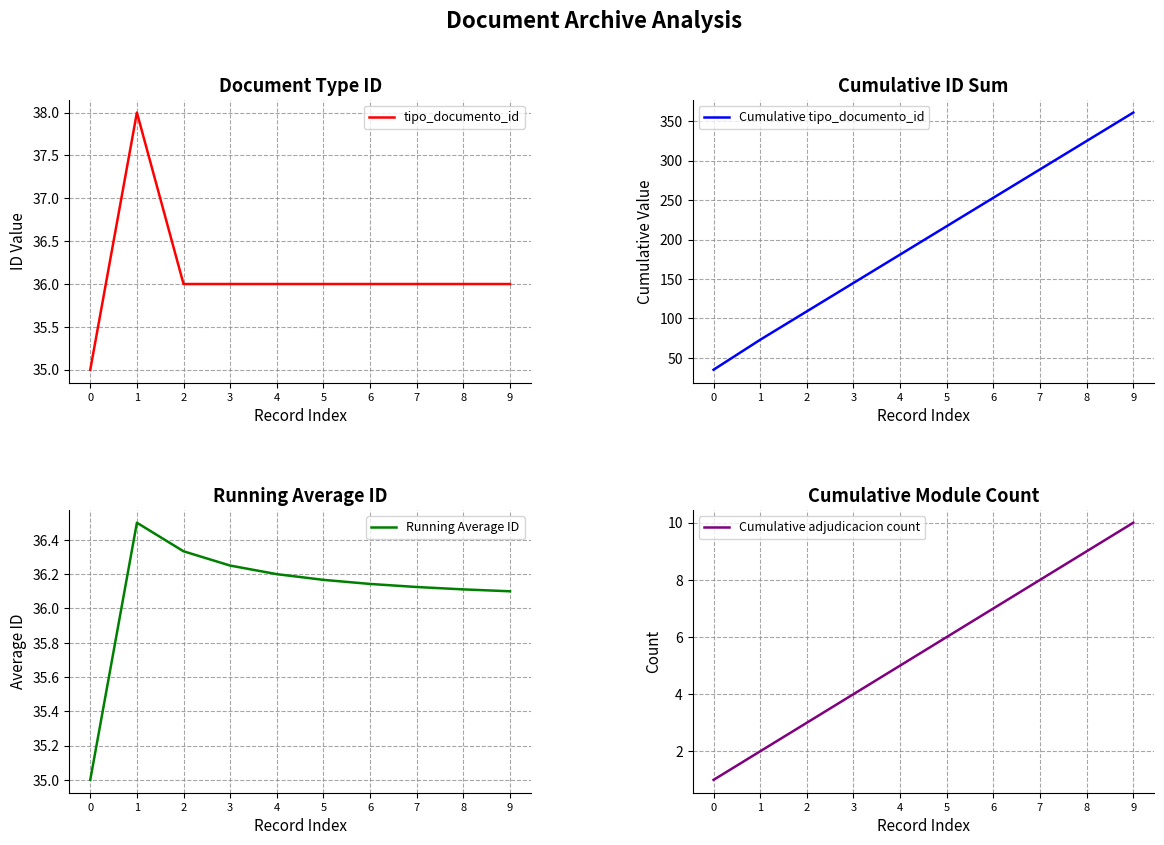

What is the sum of the Cumulative tipo_documento_id values at 5 and 4?

398